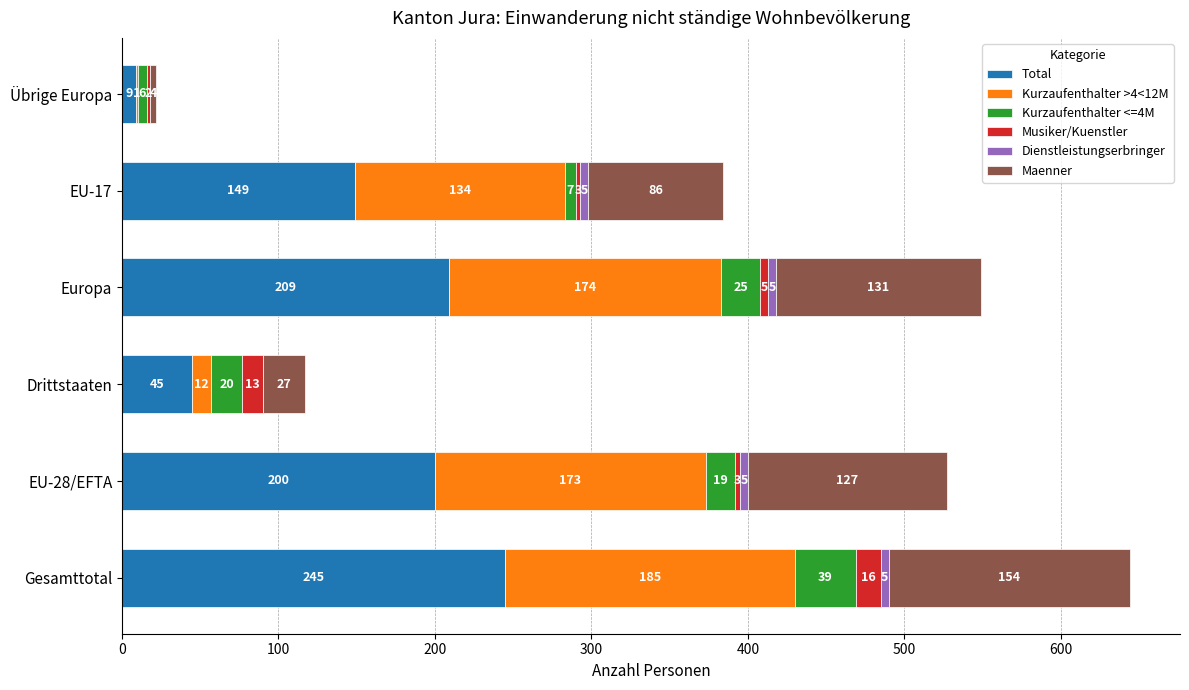

What is the total value across all series at Übrige Europa?

22